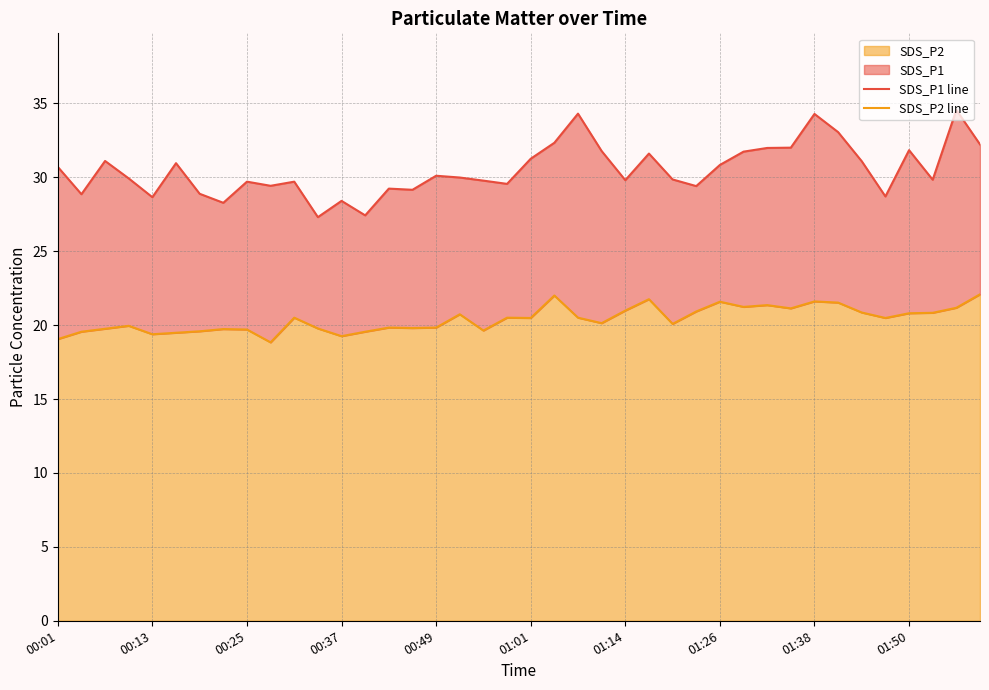

What is the minimum value shown in the chart?

18.8